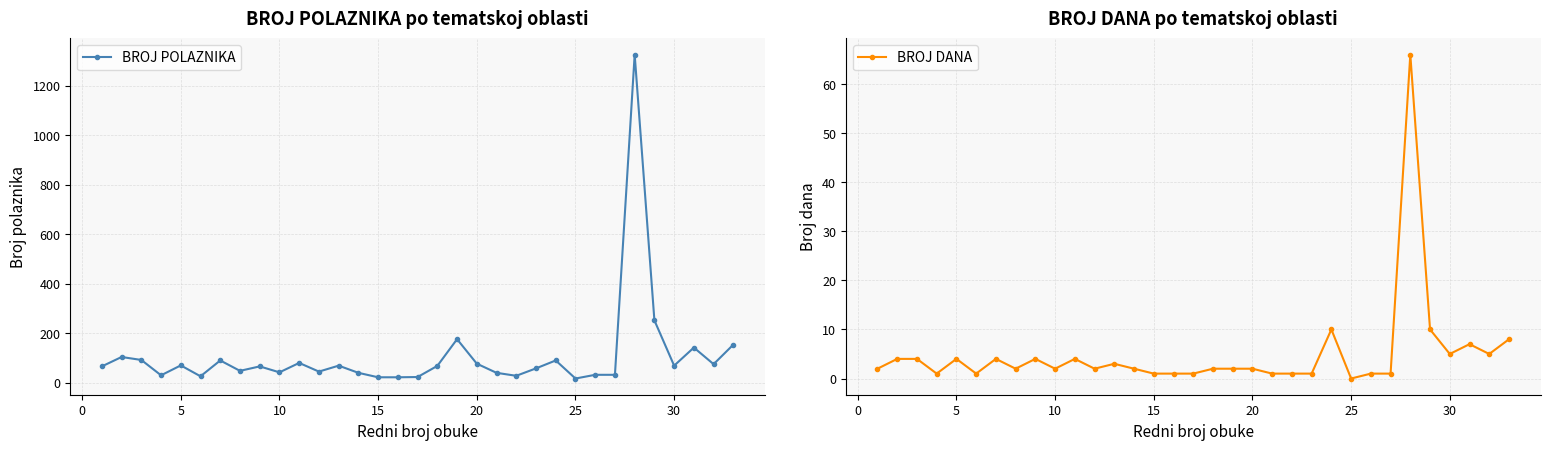

What is the maximum value for BROJ POLAZNIKA?

1326